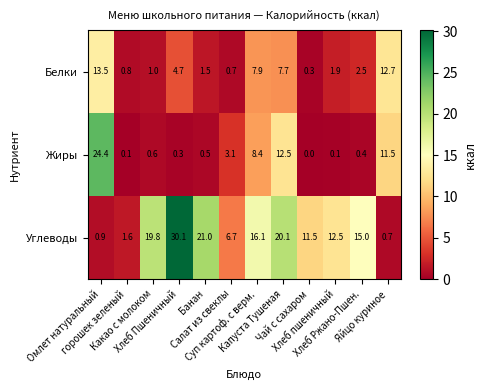

At which category is the sum across all series the highest?

Капуста Тушеная